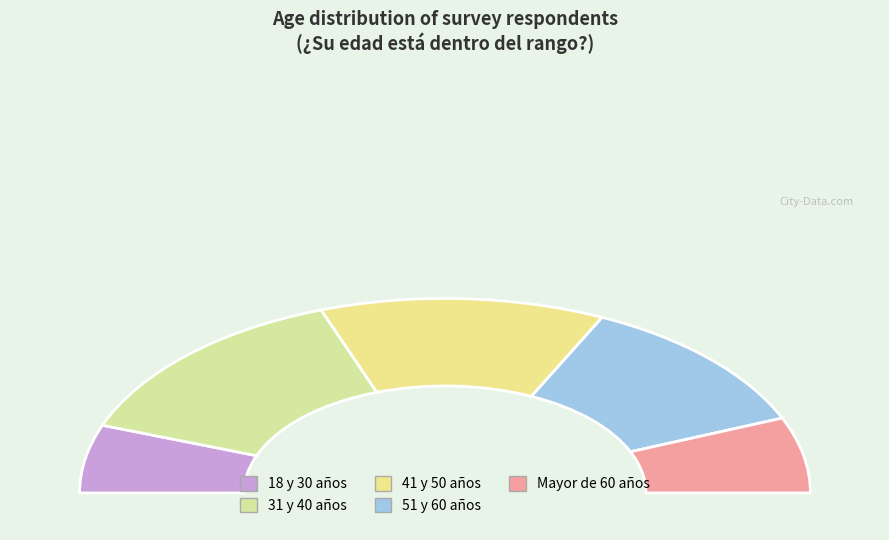

What percentage is the 41 y 50 años slice, to the nearest percent?

25%